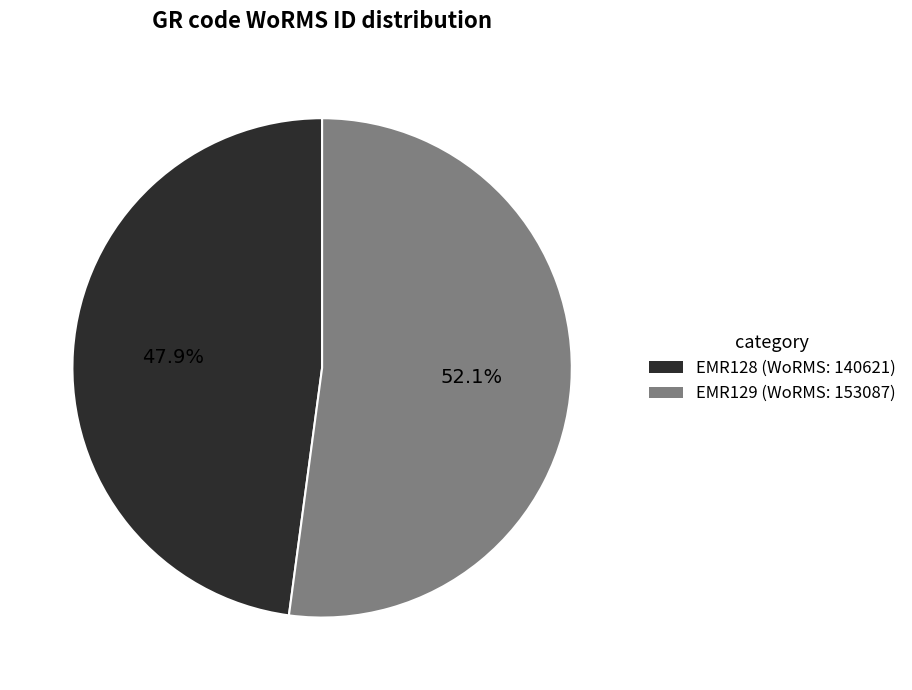

What is the ratio of the value at EMR128 to the value at EMR129?

0.9